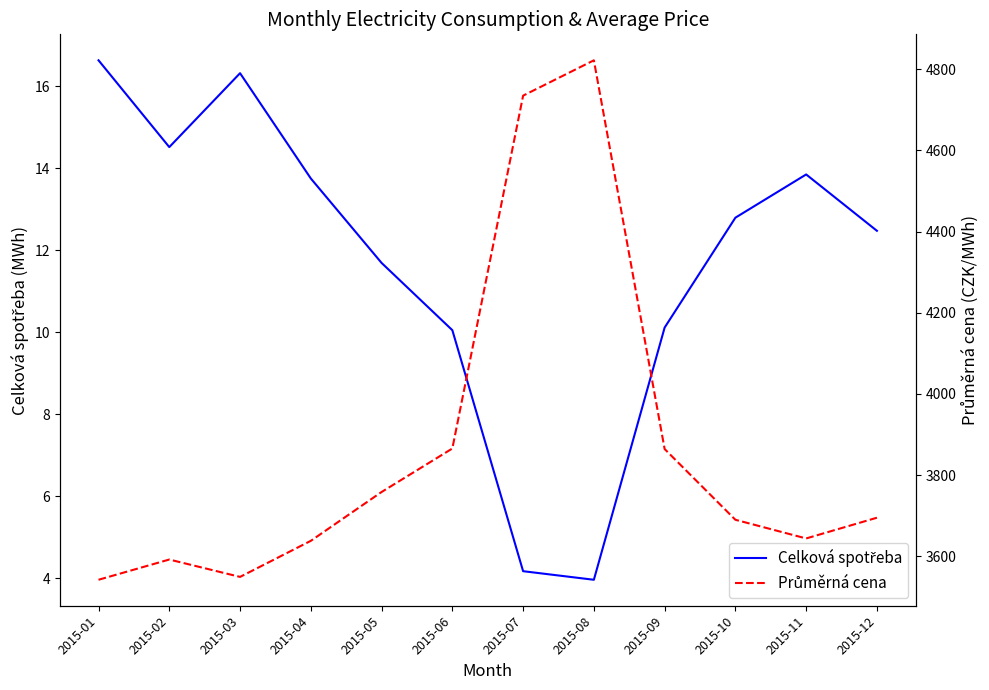

Which label corresponds to the smallest value in the chart?

2015-08